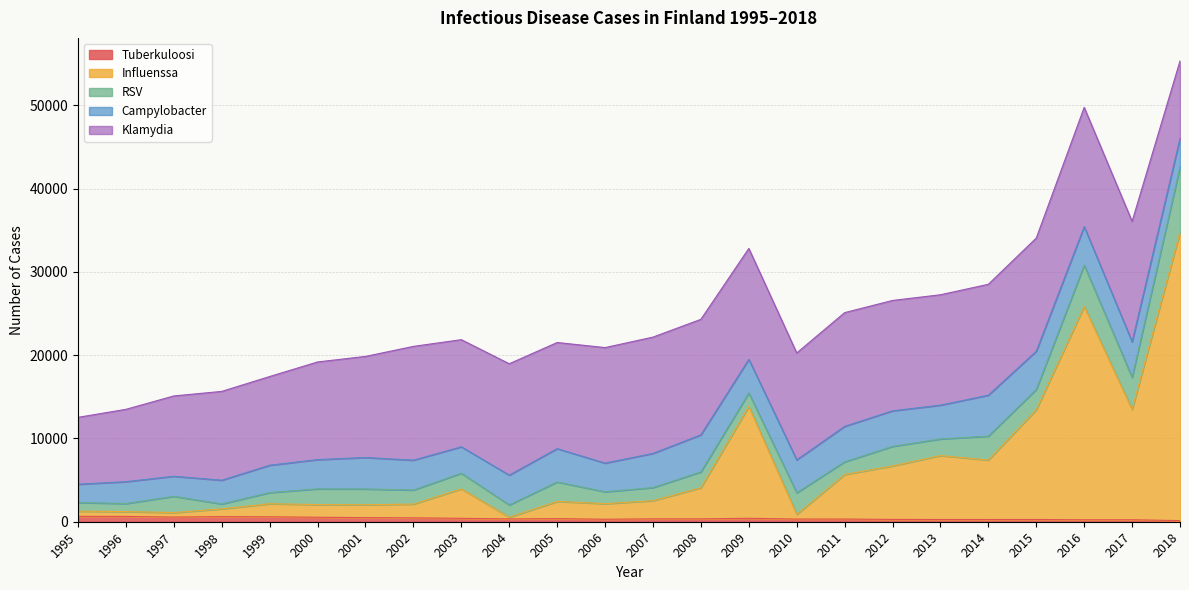

Does the chart display data point markers on the line(s)?

No